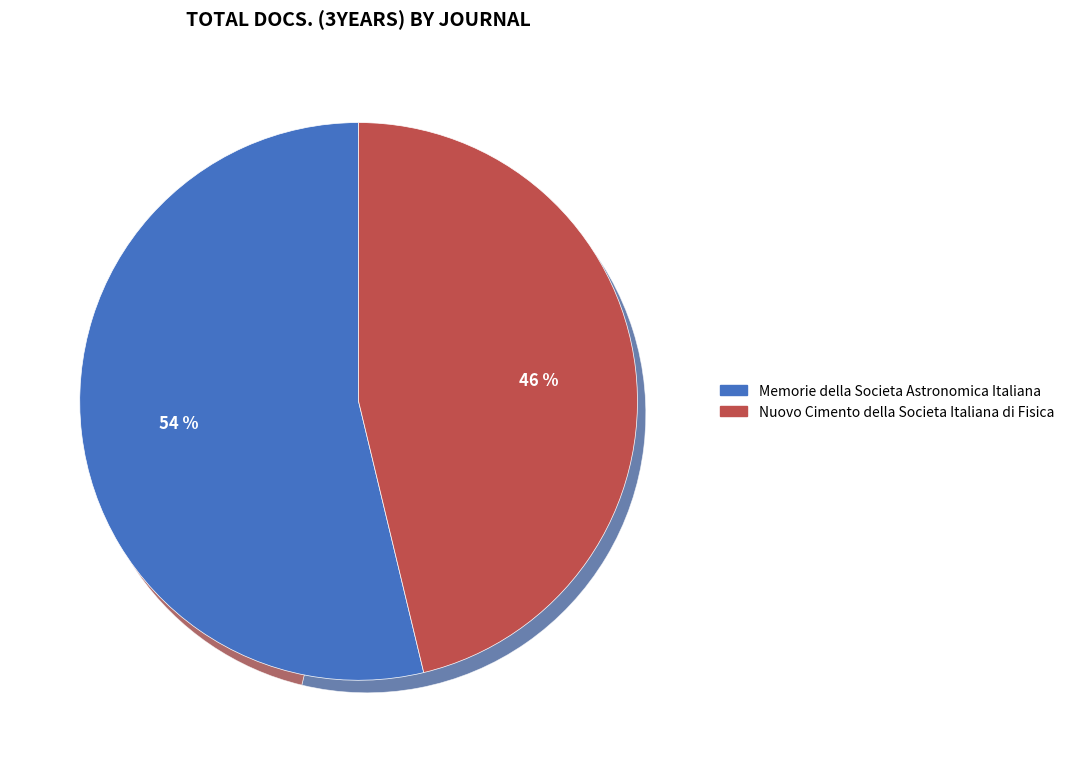

To the nearest percent, what is the combined percentage of Memorie della Societa Astronomica Italiana and Nuovo Cimento della Societa Italiana di Fisica?

100%